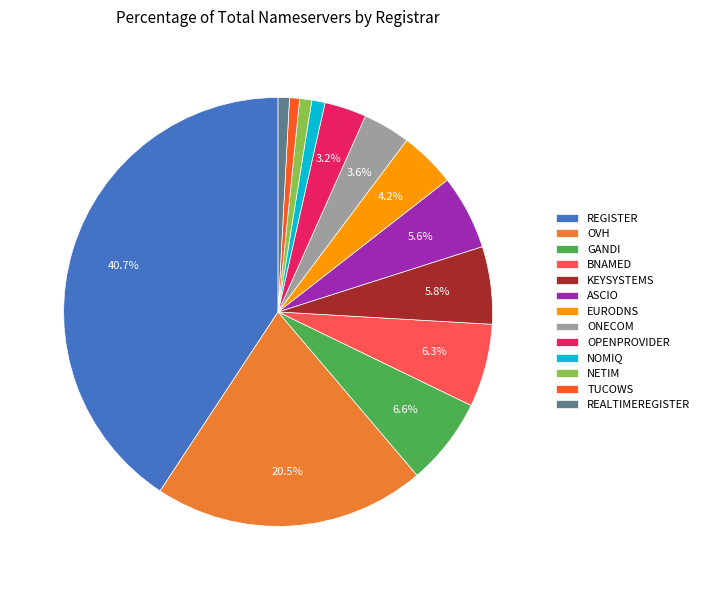

What is the largest slice in the pie chart?

REGISTER